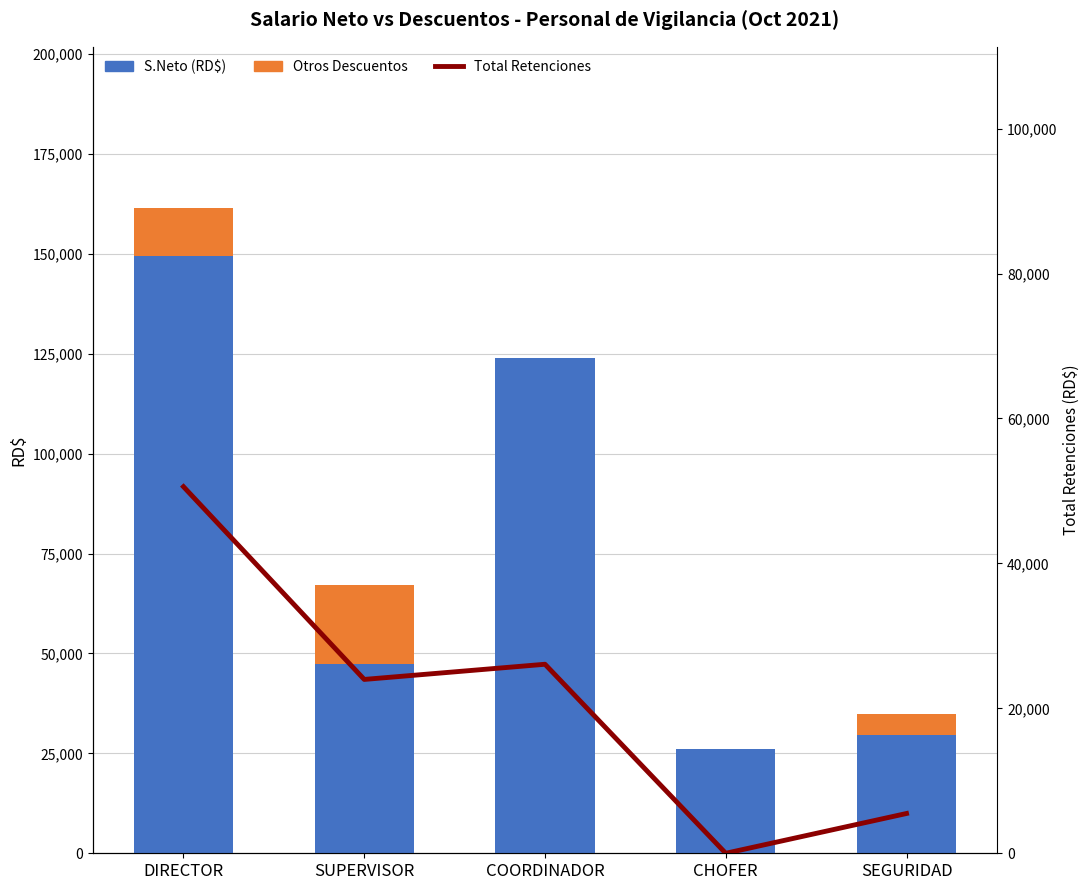

Rank the series by their maximum value, from highest to lowest.

S.Neto (RD$), Total Retenciones, Otros Descuentos